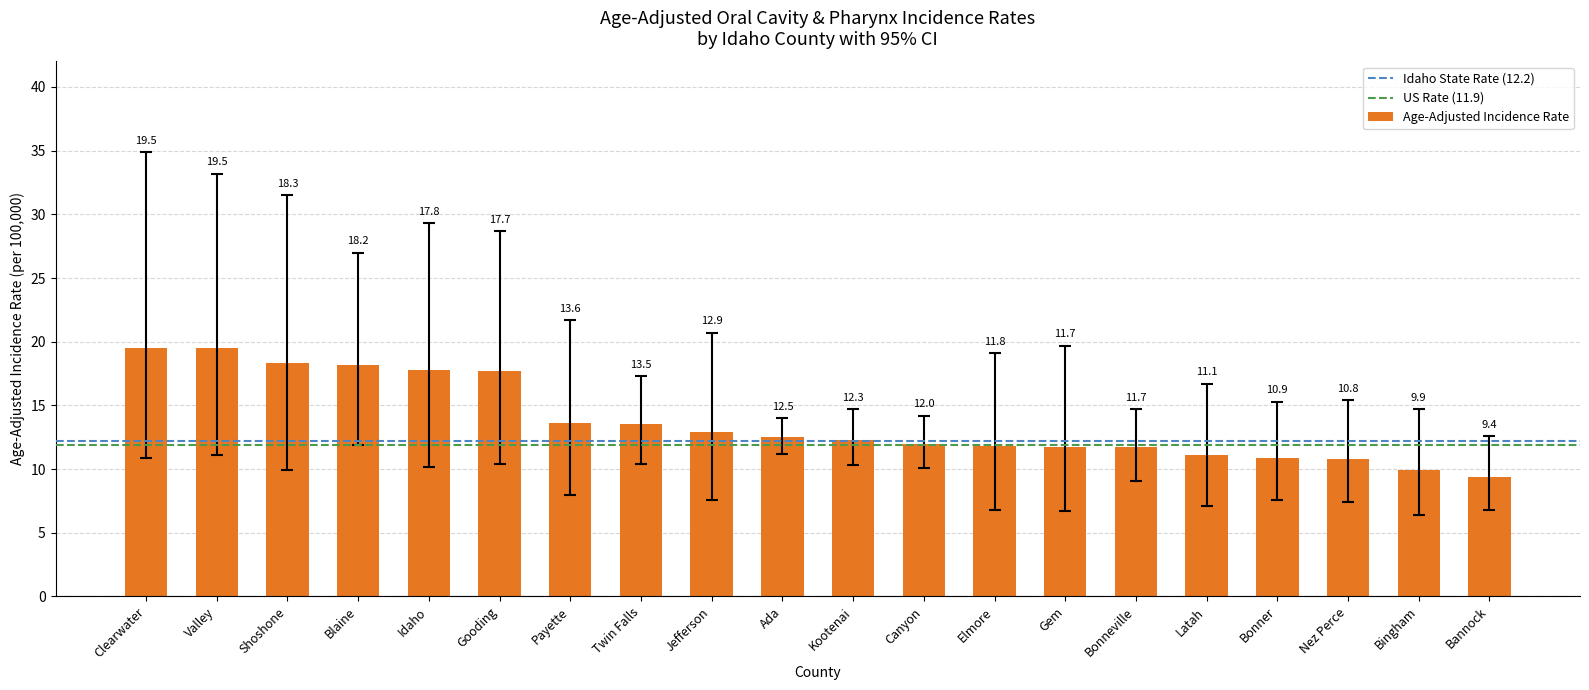

What is the change in value from Shoshone to Bonneville?

-6.6